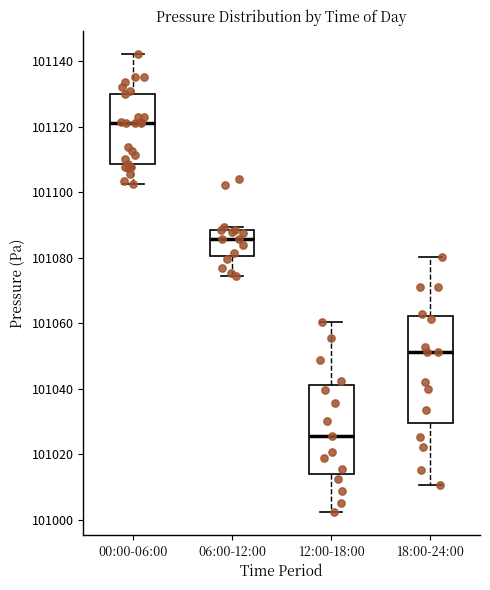

Where is the upper edge of the box for 00:00-06:00 on the y-axis? The values are not printed on the chart, so give them approximately, as read against the axis.

101130